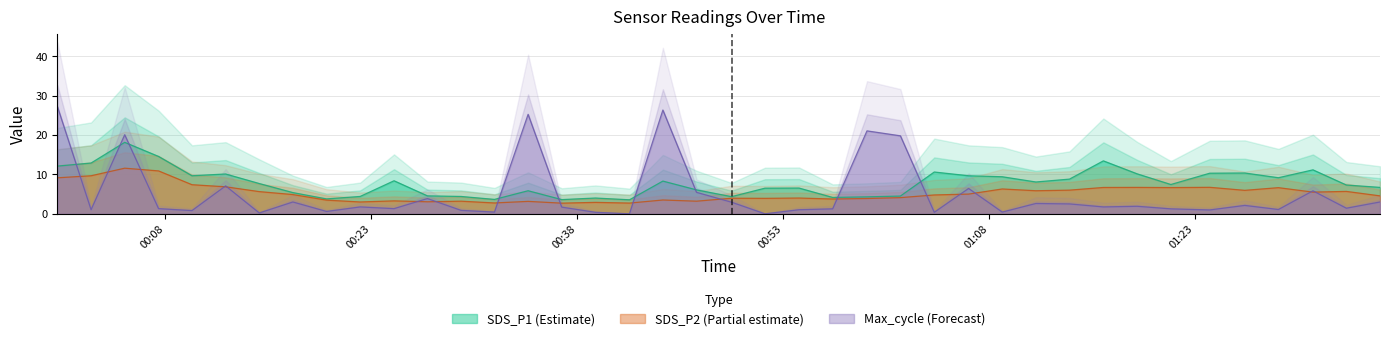

What is the difference between the highest and lowest values at 2022/04/05 00:59:07?

17.2